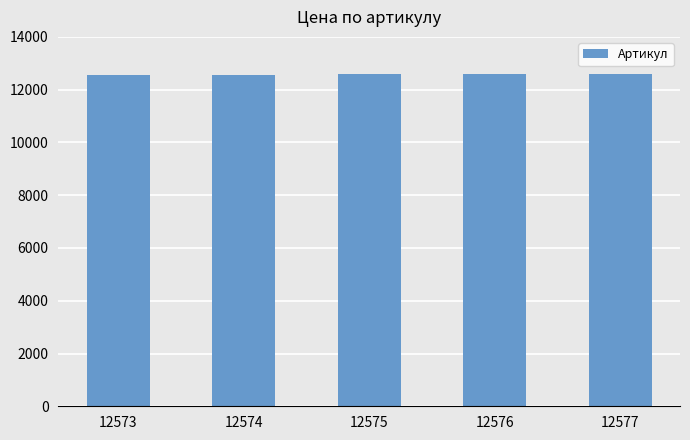

What is the sum of all values?

62875